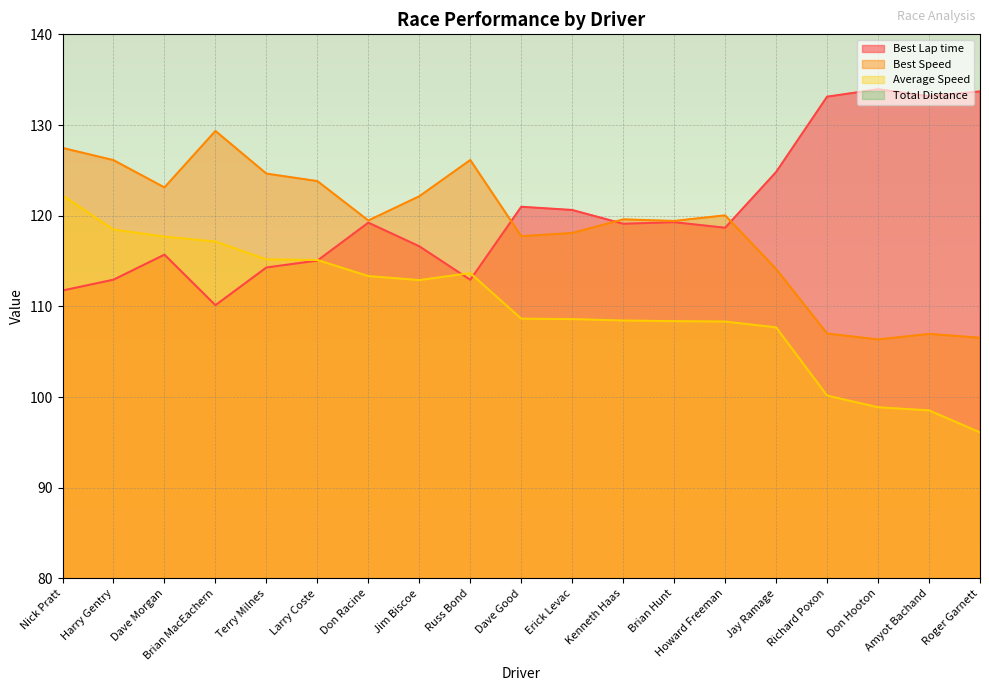

Where is Total Distance nearest to the value 39?

Russ Bond